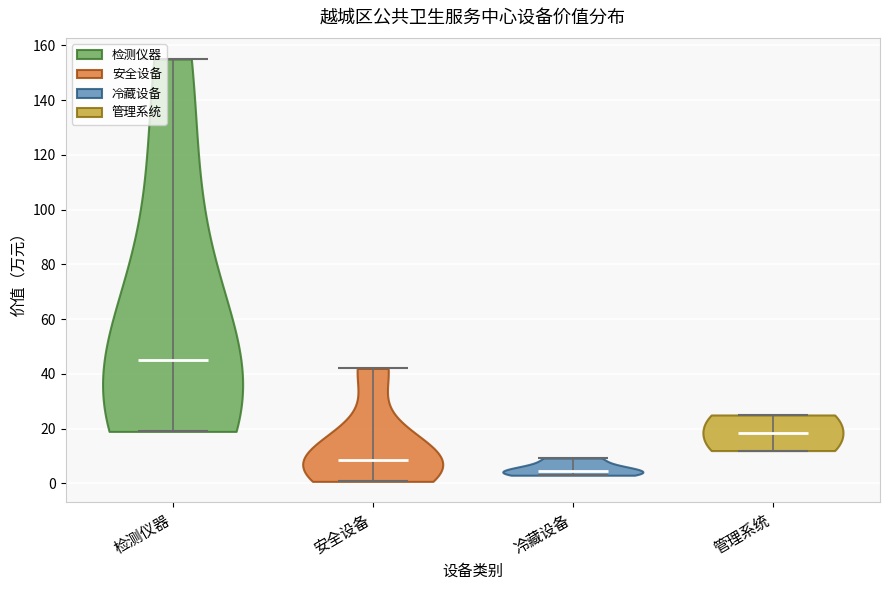

What is the highest point the violin for 冷藏设备 reaches on the y-axis? The values are not printed on the chart, so give them approximately, as read against the axis.

10